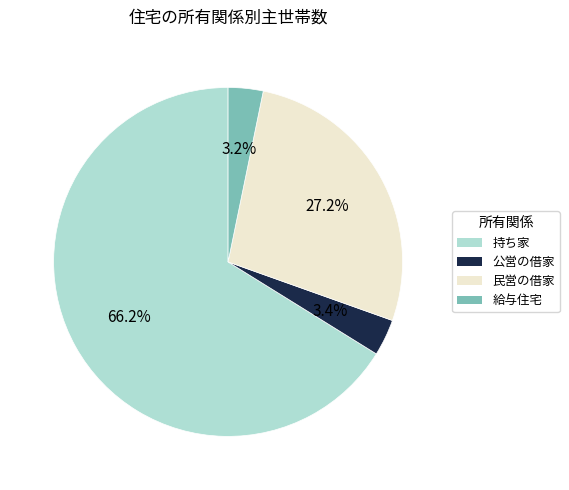

True or false: 公営の借家 accounts for 3% of the total.

True